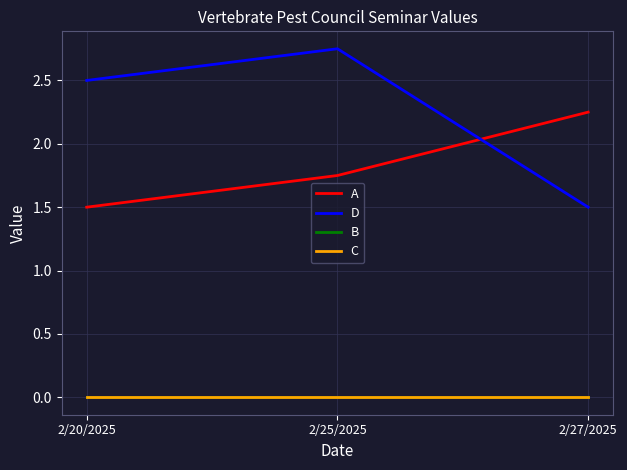

How many lines are shown in the chart?

4